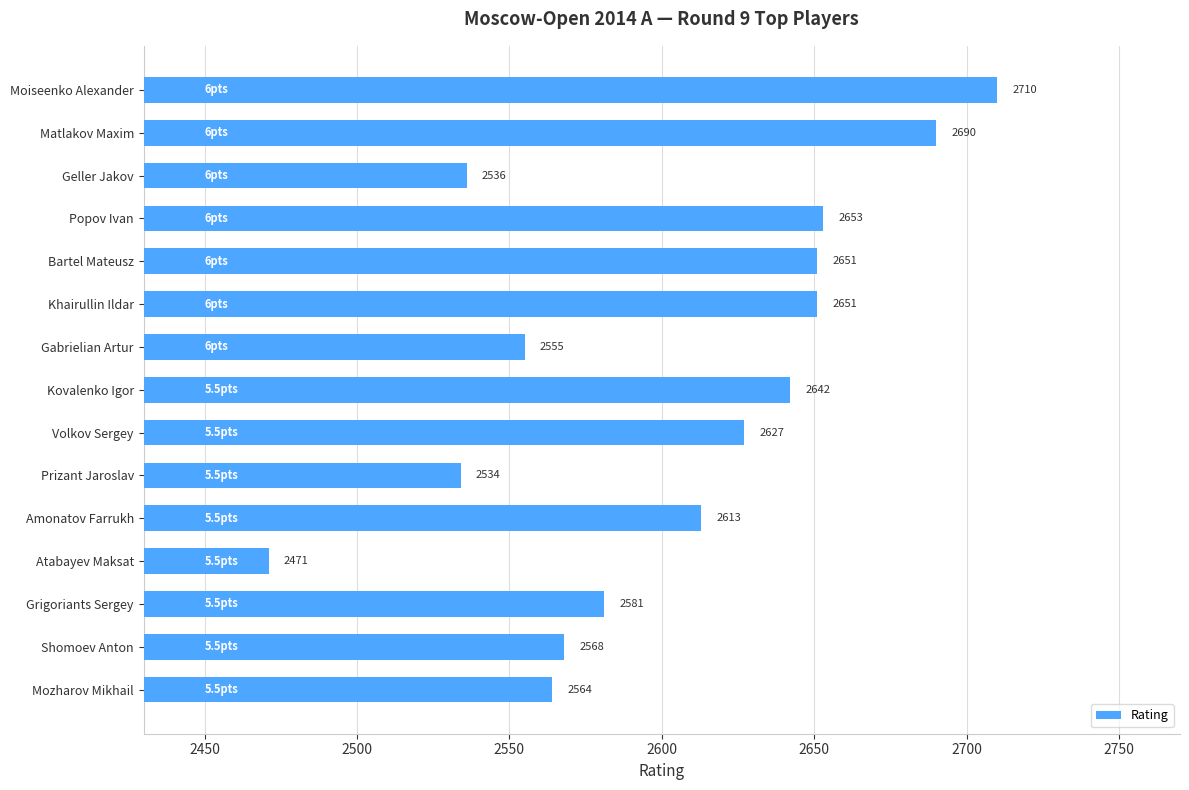

What is the label of the 8th bar from the top?

Kovalenko Igor